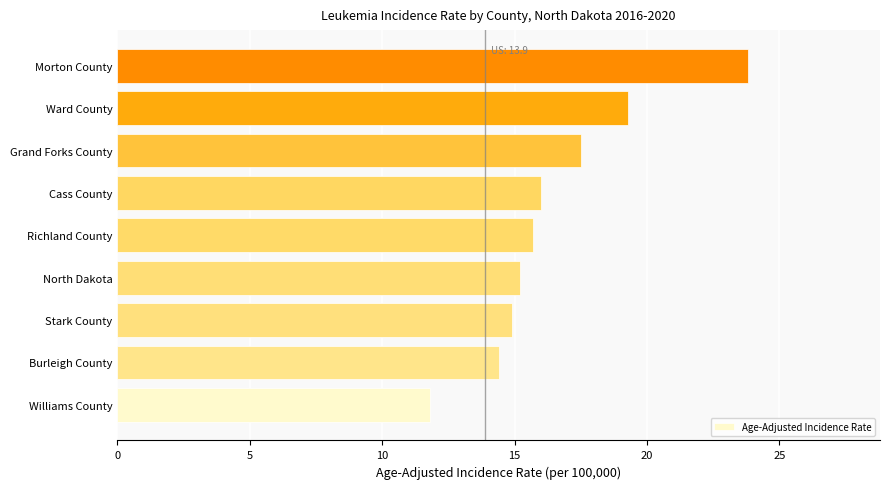

How many categories are shown in the chart?

9